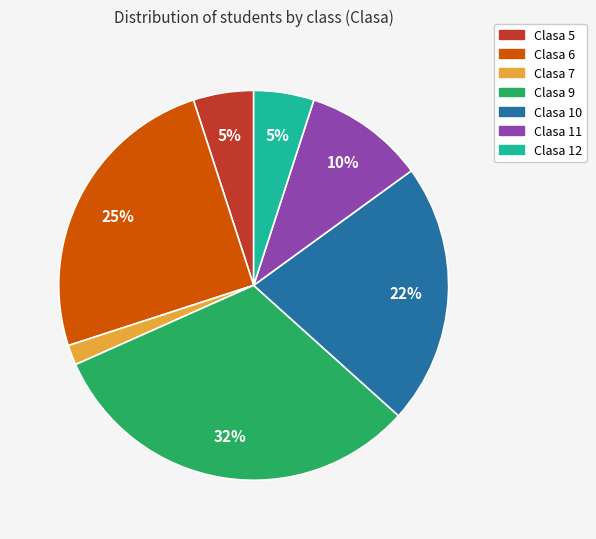

How many segments does this pie chart have?

7